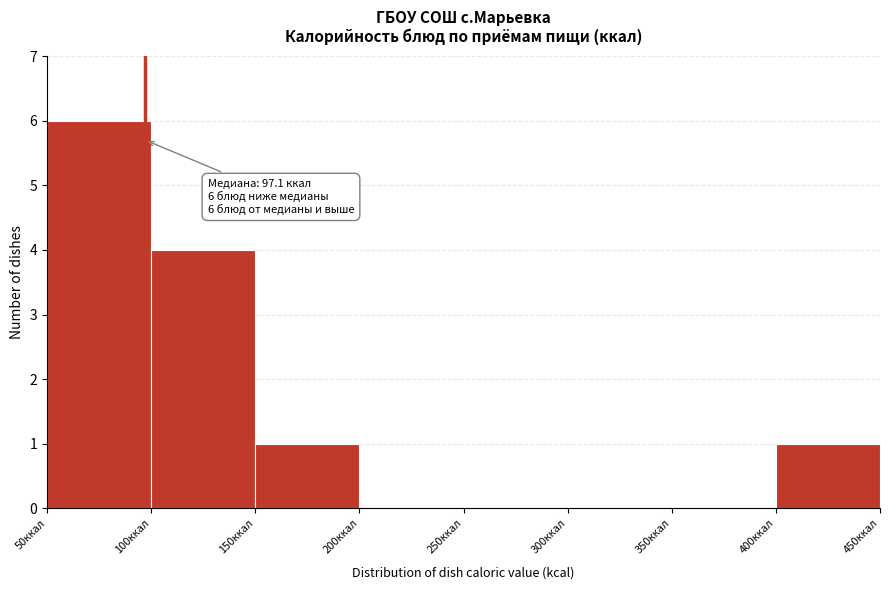

Over which range of the x-axis is the bar tallest?

50 to 100